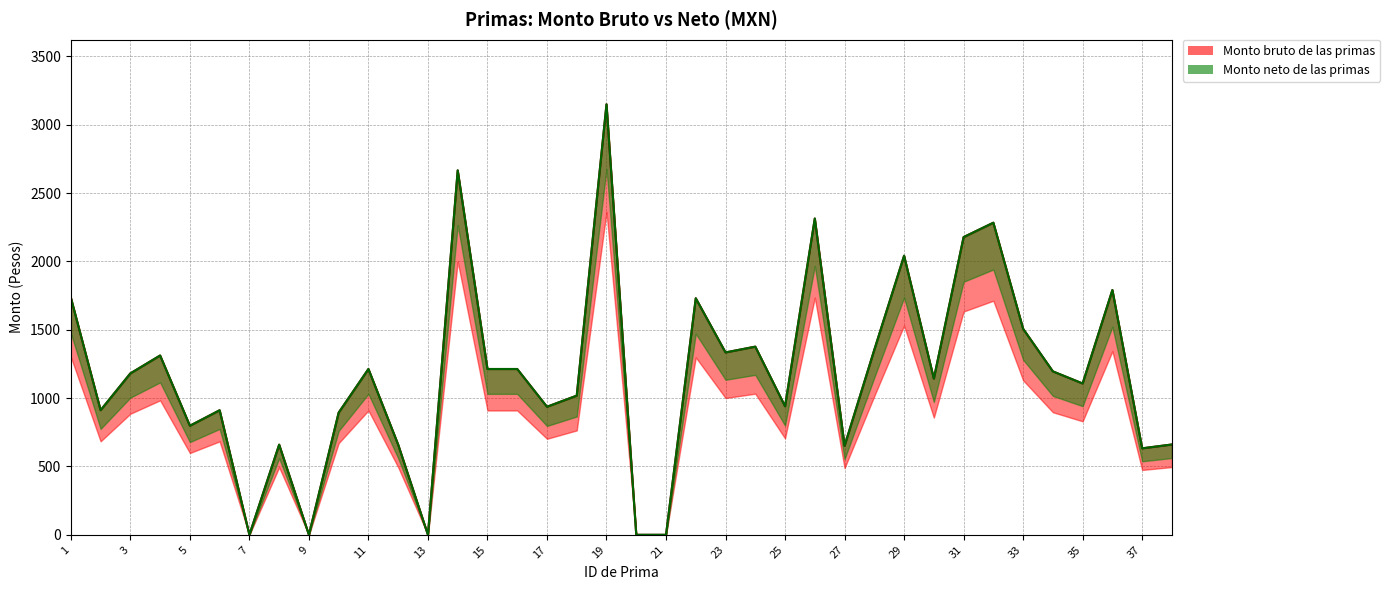

At 24, list the series in order from smallest to largest.

Monto bruto de las primas, Monto neto de las primas